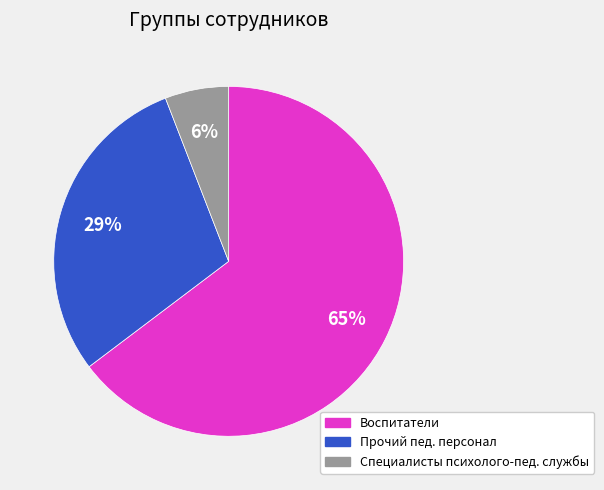

To the nearest percent, what is the difference between the largest and smallest slice percentages?

59%